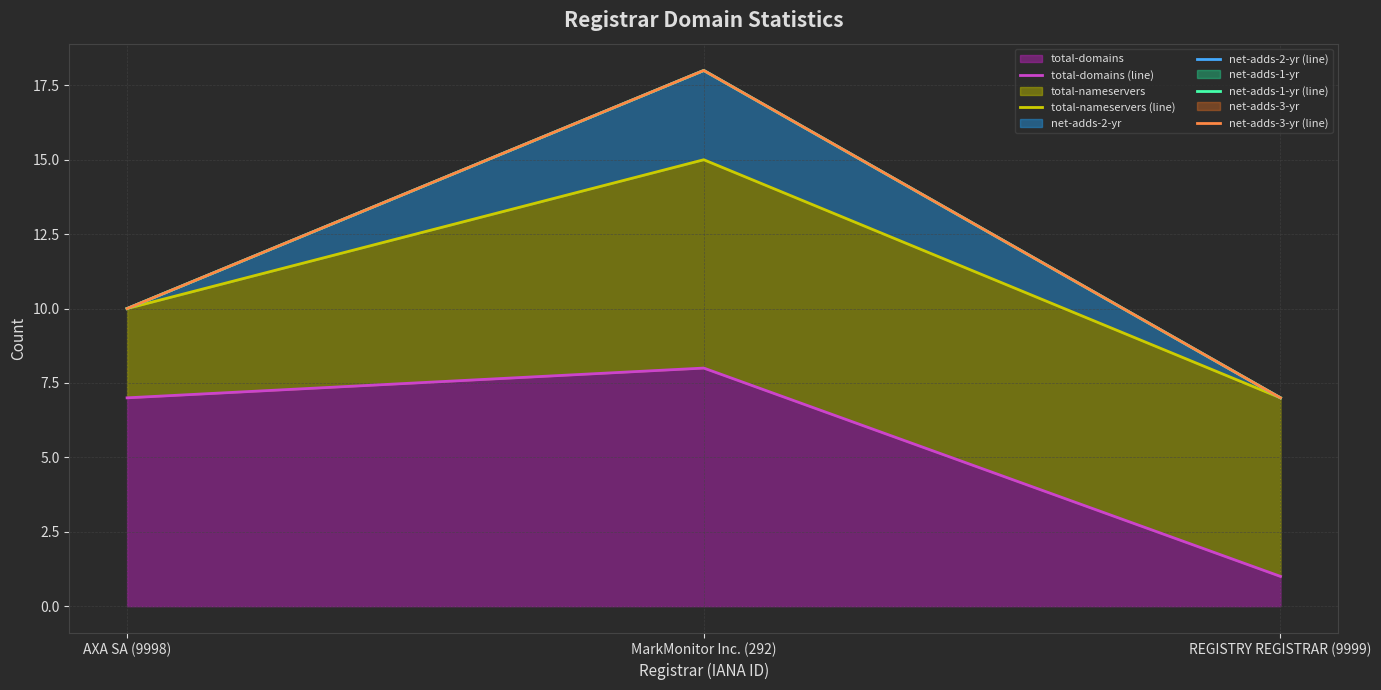

At MarkMonitor Inc. (292), list the series in order from smallest to largest.

total-domains (line), total-nameservers (line), net-adds-2-yr (line), net-adds-1-yr (line), net-adds-3-yr (line)